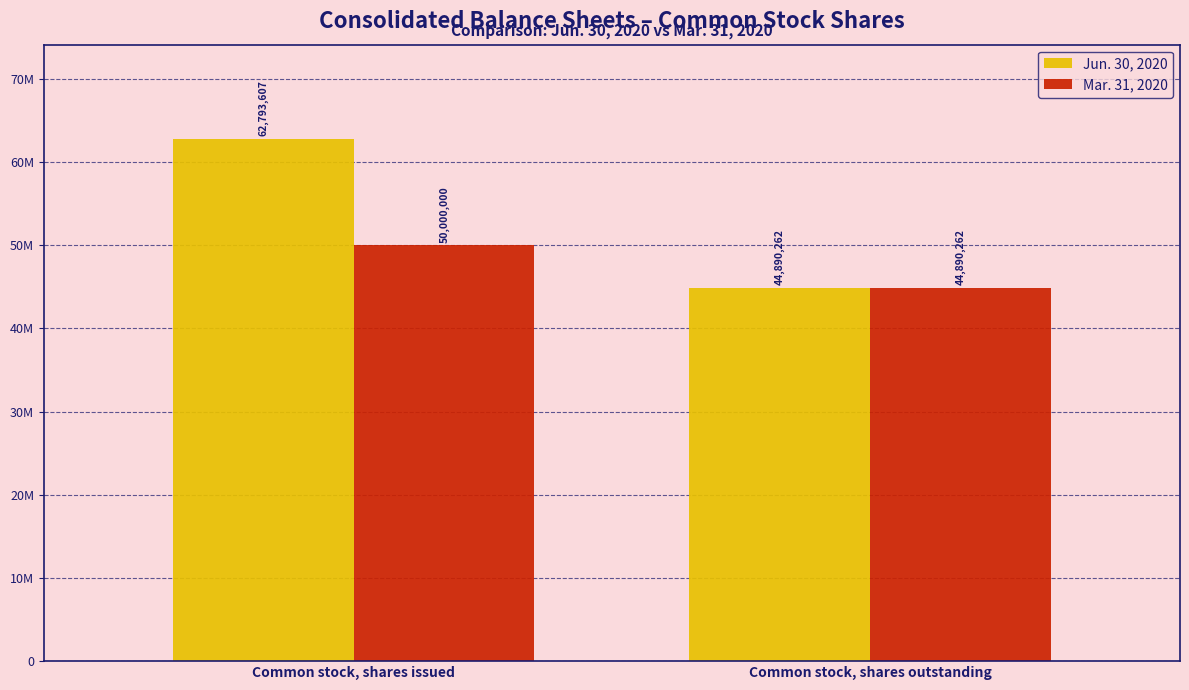

What is the average value of the Mar. 31, 2020 series?

47445131